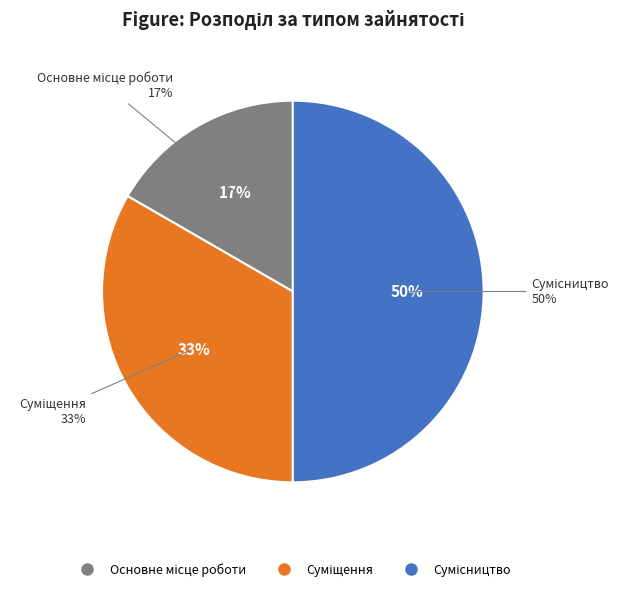

What is the smallest slice in the pie chart?

Основне місце роботи